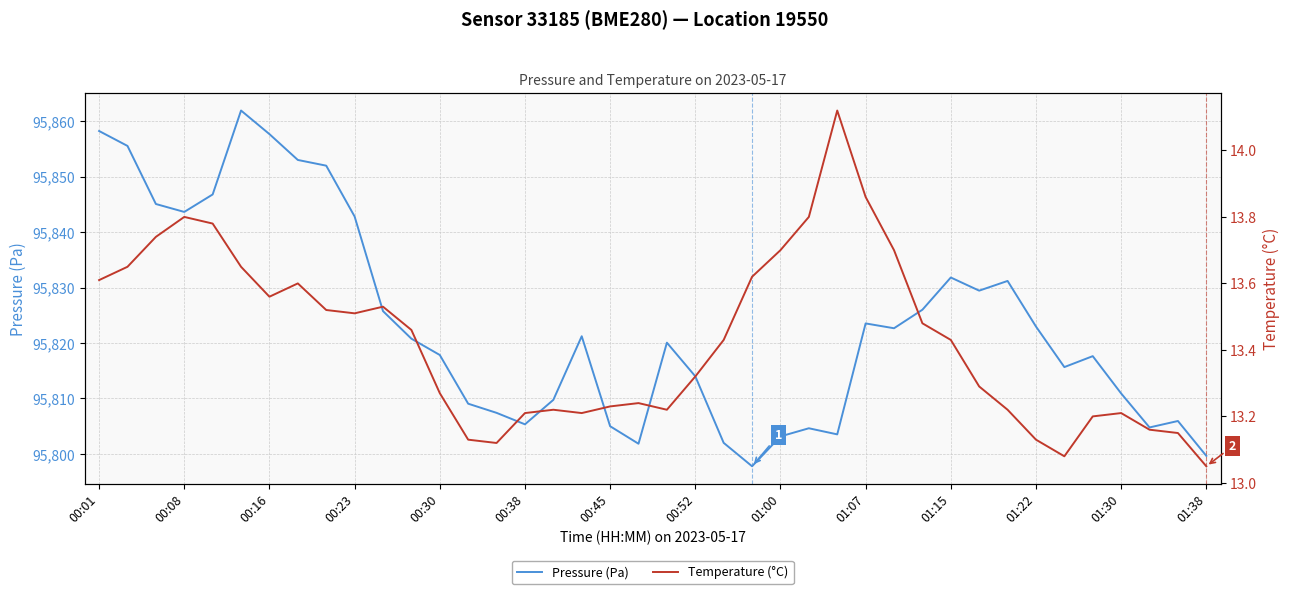

What is the maximum value for Pressure (Pa)?

95861.9